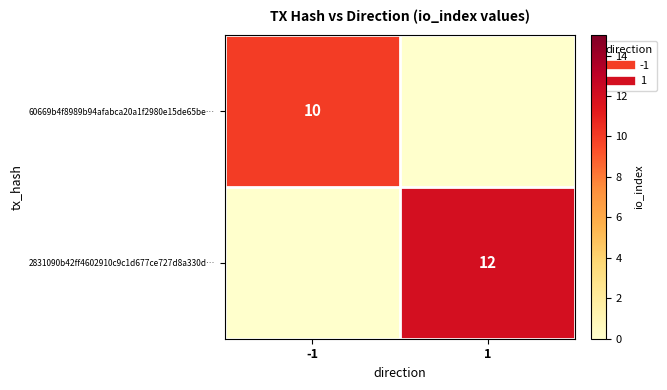

Which has a higher value, -1 or 1?

-1